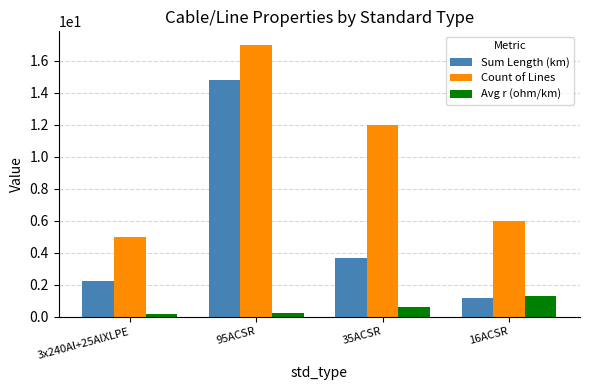

Between 35ACSR and 16ACSR, which series saw the biggest shift?

Count of Lines